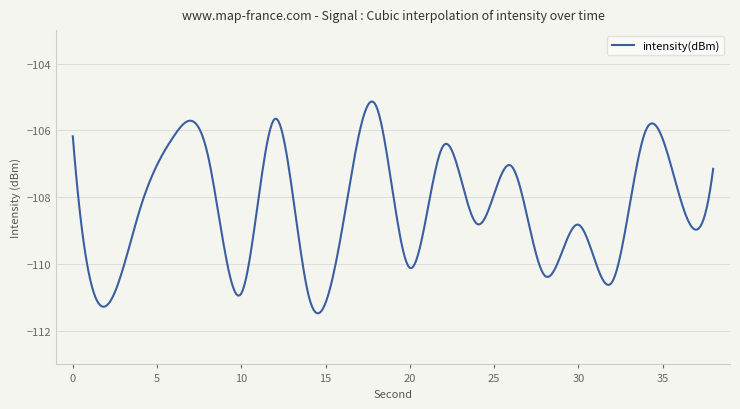

What is the difference between the maximum and minimum values?

6.3